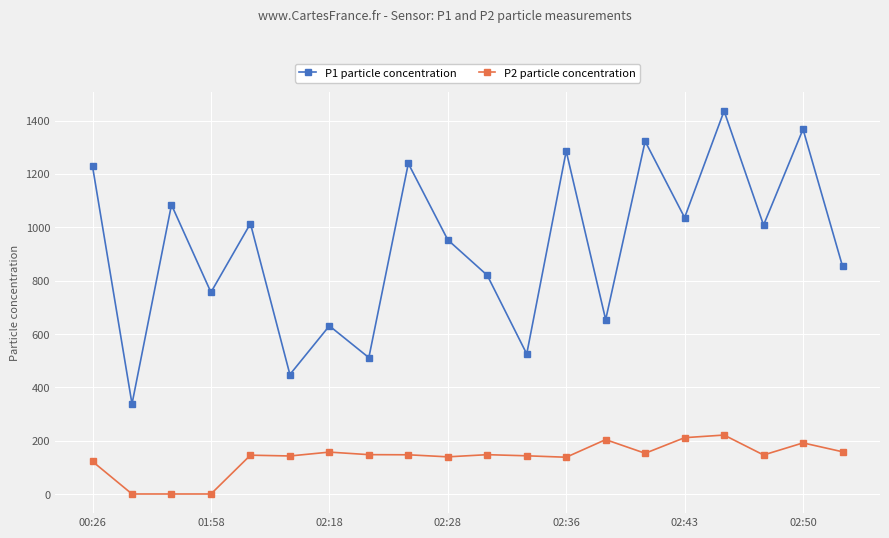

Which series has the widest spread of values?

P1 particle concentration